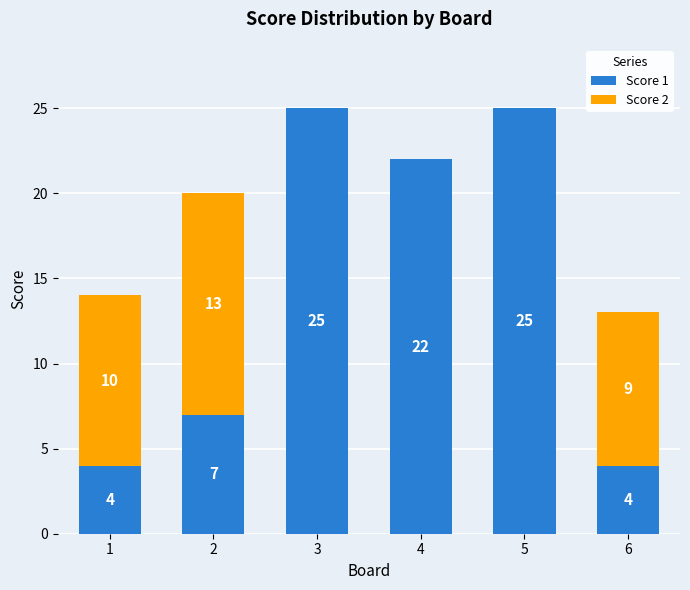

At which label is Score 1 closest to 14?

2